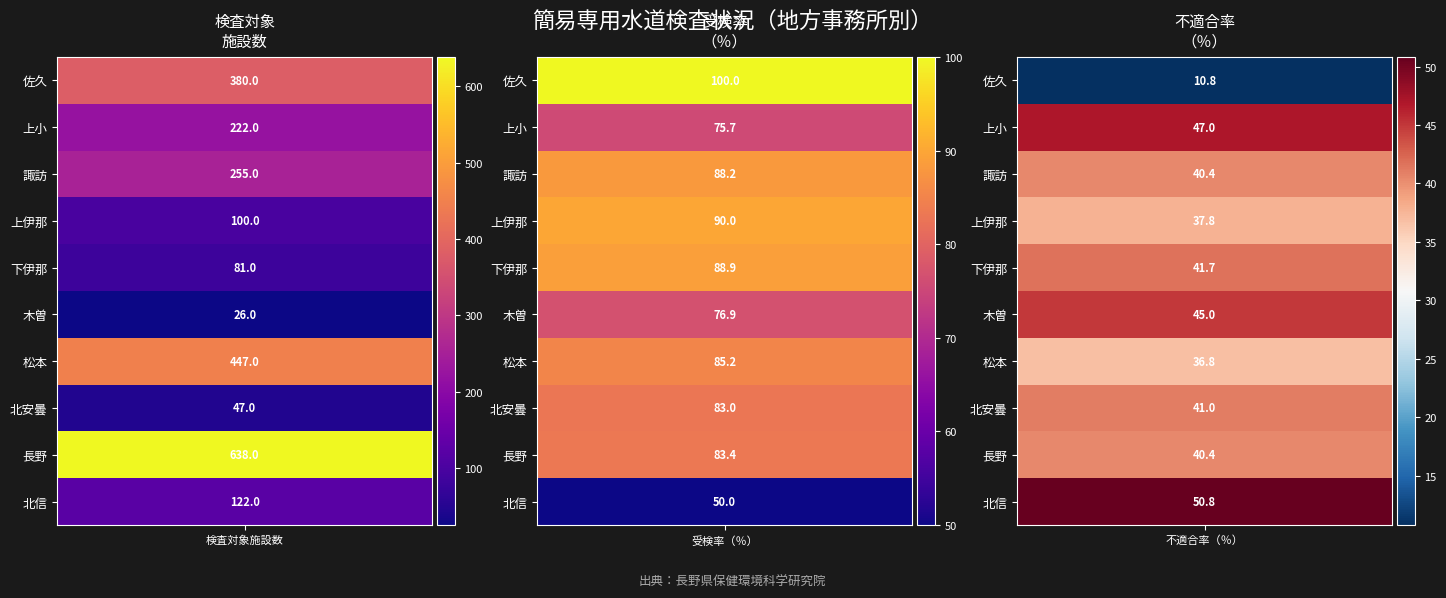

Read the 長野 value at 4.

40.4